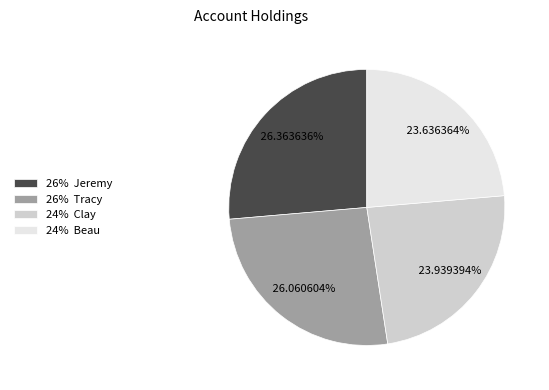

Count the number of slices in the pie.

4